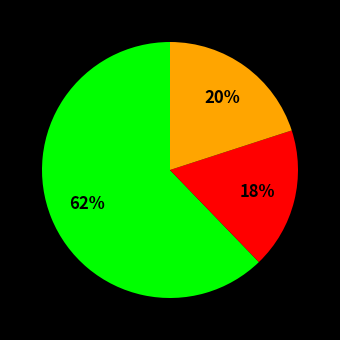

To the nearest percent, what is the difference between the largest and smallest slice percentages?

44%